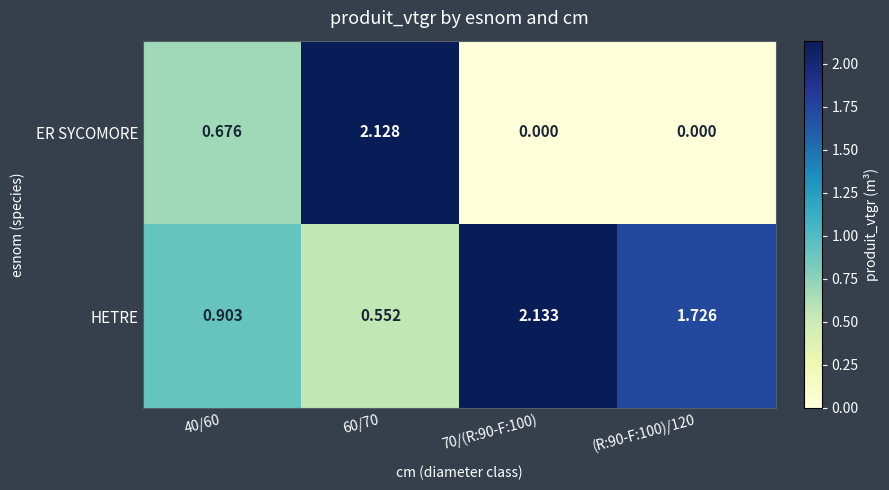

Rank the series by their average value, from highest to lowest.

HETRE, ER SYCOMORE